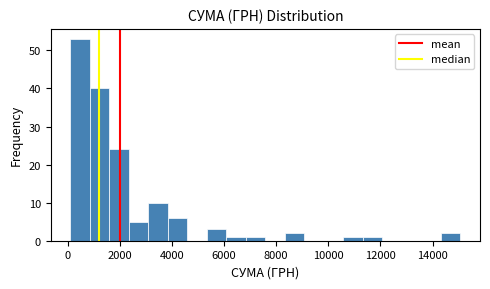

Read against the x-axis, roughly where is the centre of the tallest bar?

400